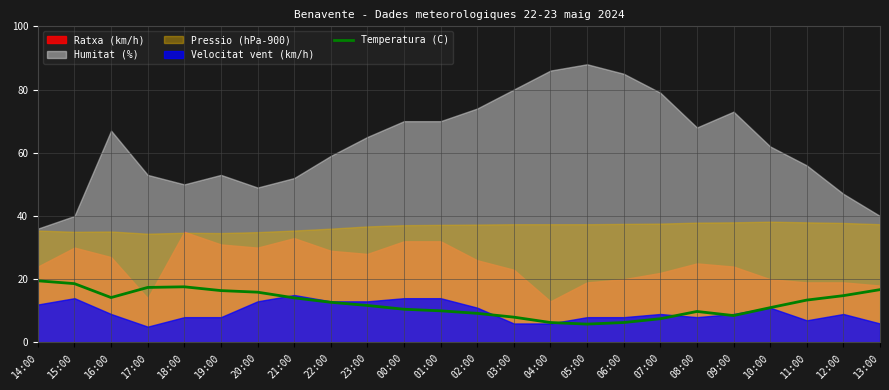

What is the label of the 14th point from the left?

03:00